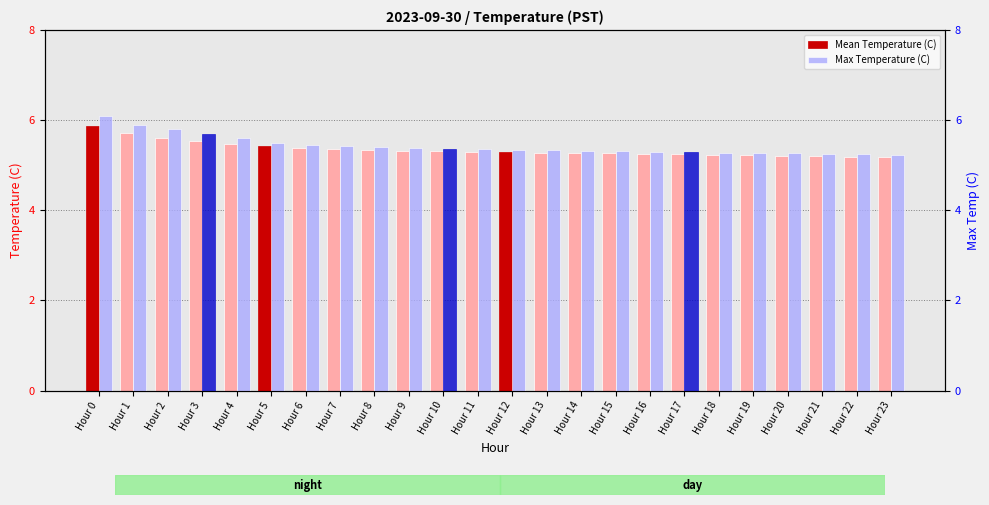

How many series are shown in this chart?

2